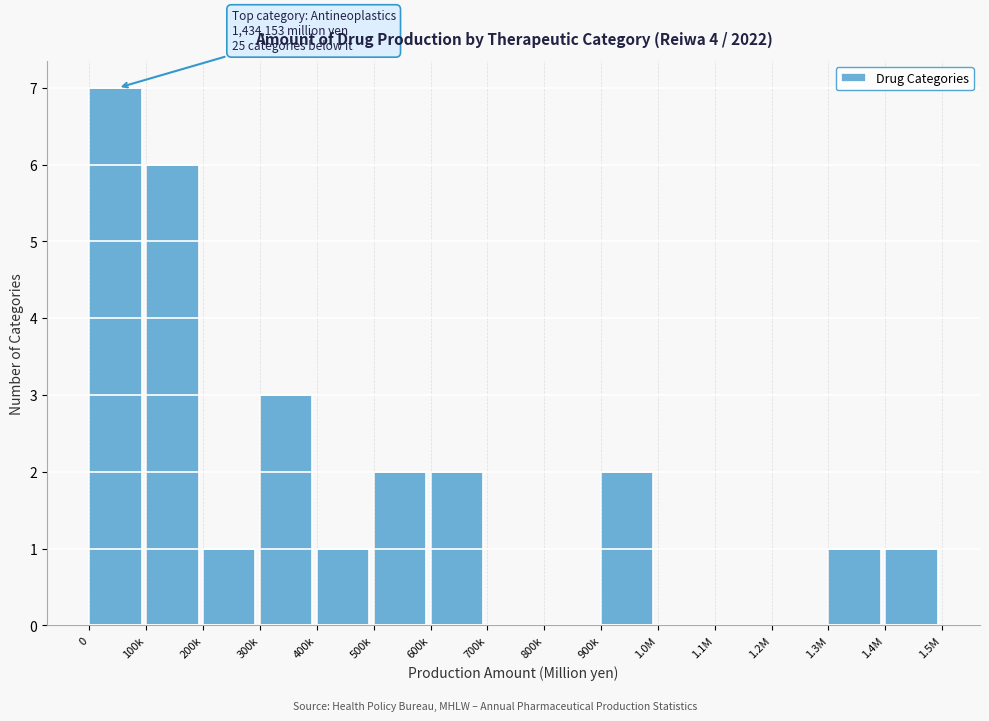

Reading left to right, list all the values displayed in this chart.

0=7	100k=6	200k=1	300k=3	400k=1	500k=2	600k=2	700k=0	800k=0	900k=2	1.0M=0	1.1M=0	1.2M=0	1.3M=1	1.4M=1